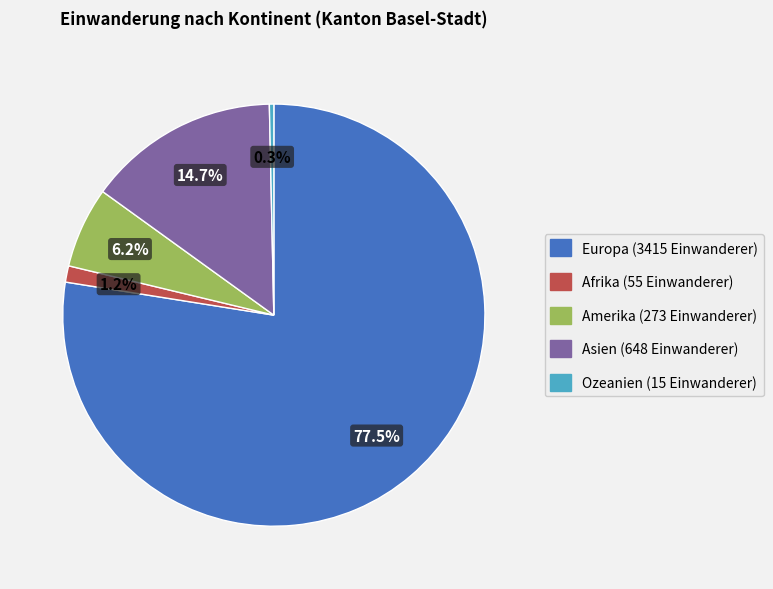

Does Asien represent more than half of the total?

No